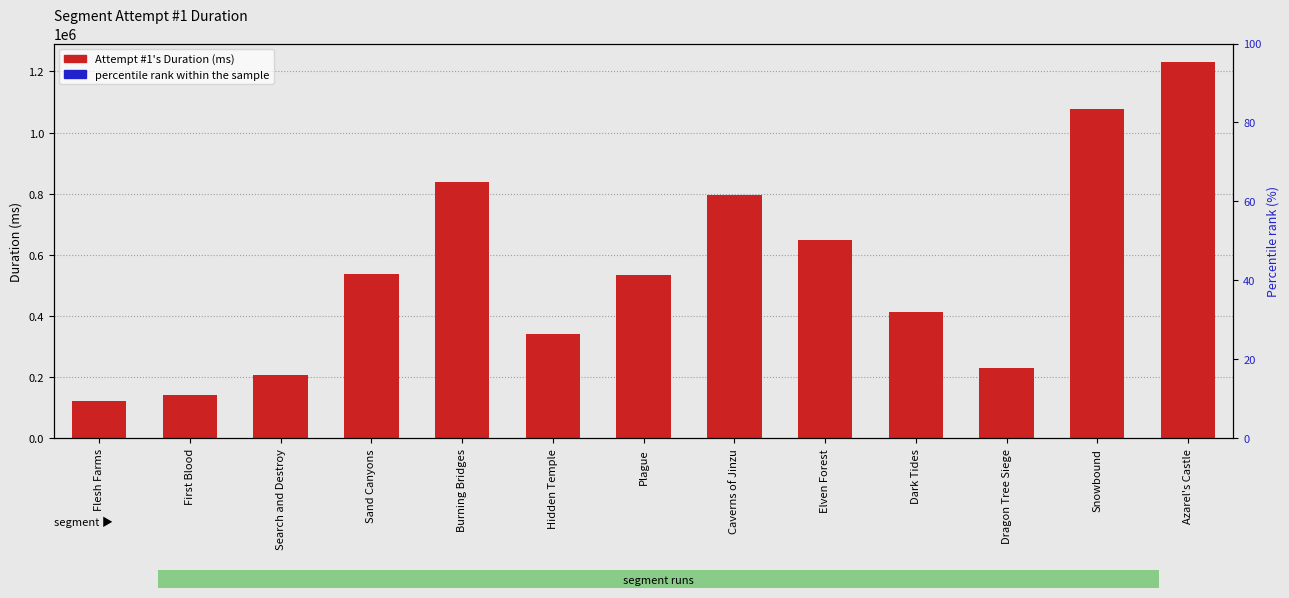

The value of percentile rank within the sample at Plague is 4.3. True or false?

False